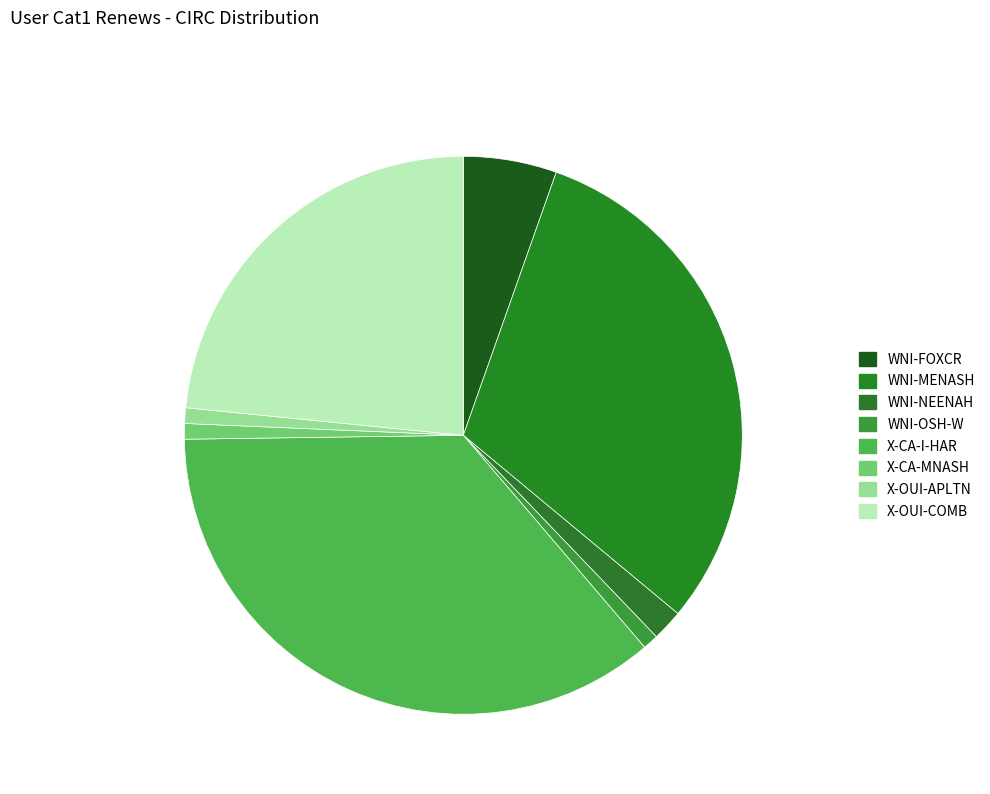

What is the largest slice in the pie chart?

X-CA-I-HAR